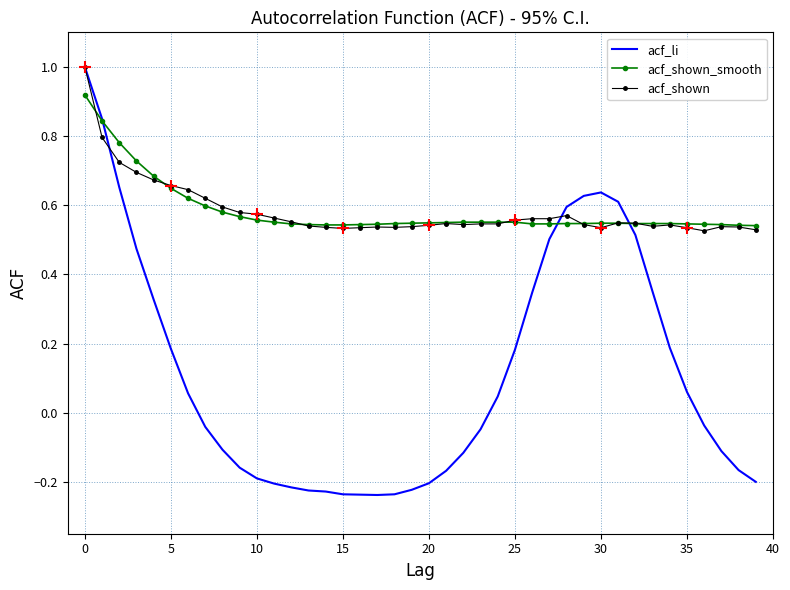

Which series has the widest spread of values?

acf_li